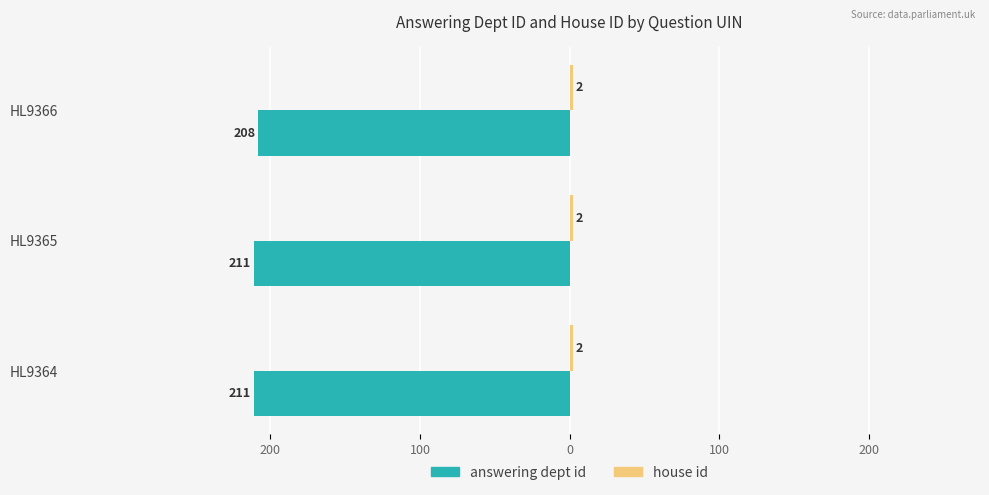

How many bars are there in total?

6